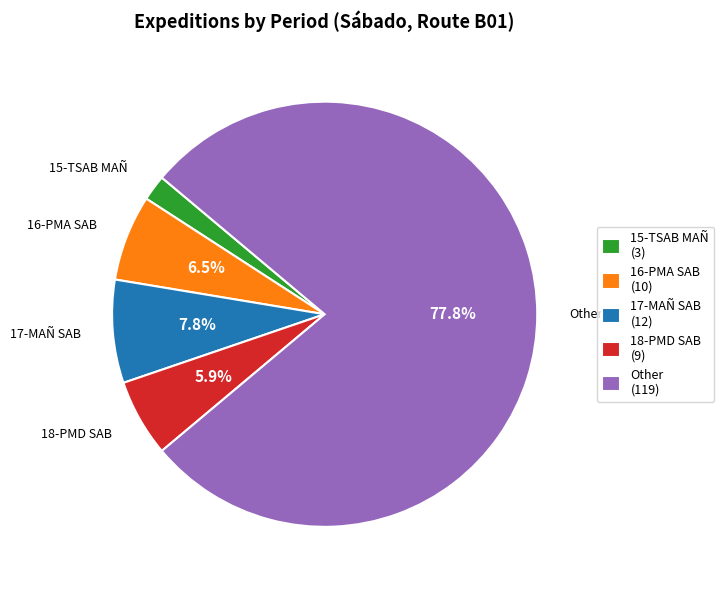

Which has a higher value, 16-PMA SAB (10) or 17-MAÑ SAB (12)?

17-MAÑ SAB (12)